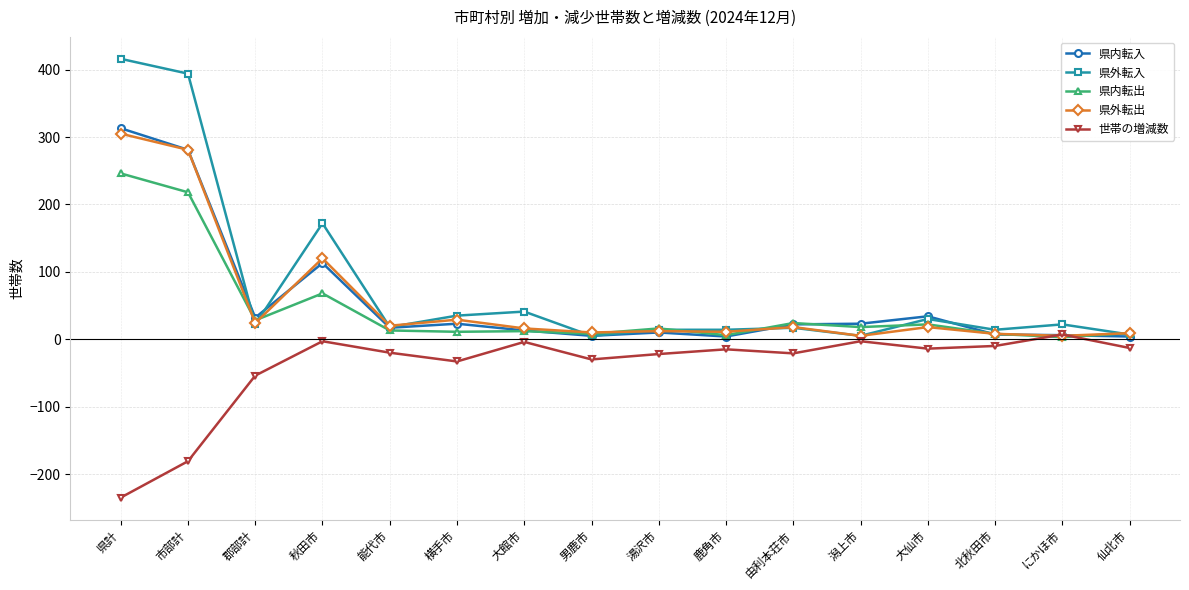

What is the label of the 13th point from the left?

大仙市